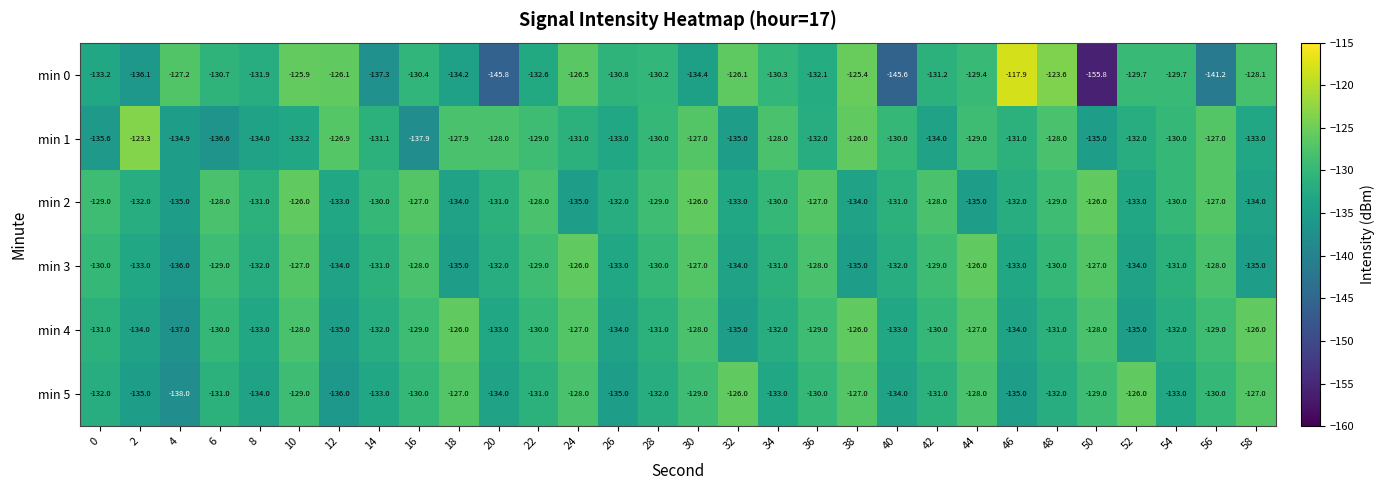

The min 1 series shows -93.4 at 0. True or false?

False